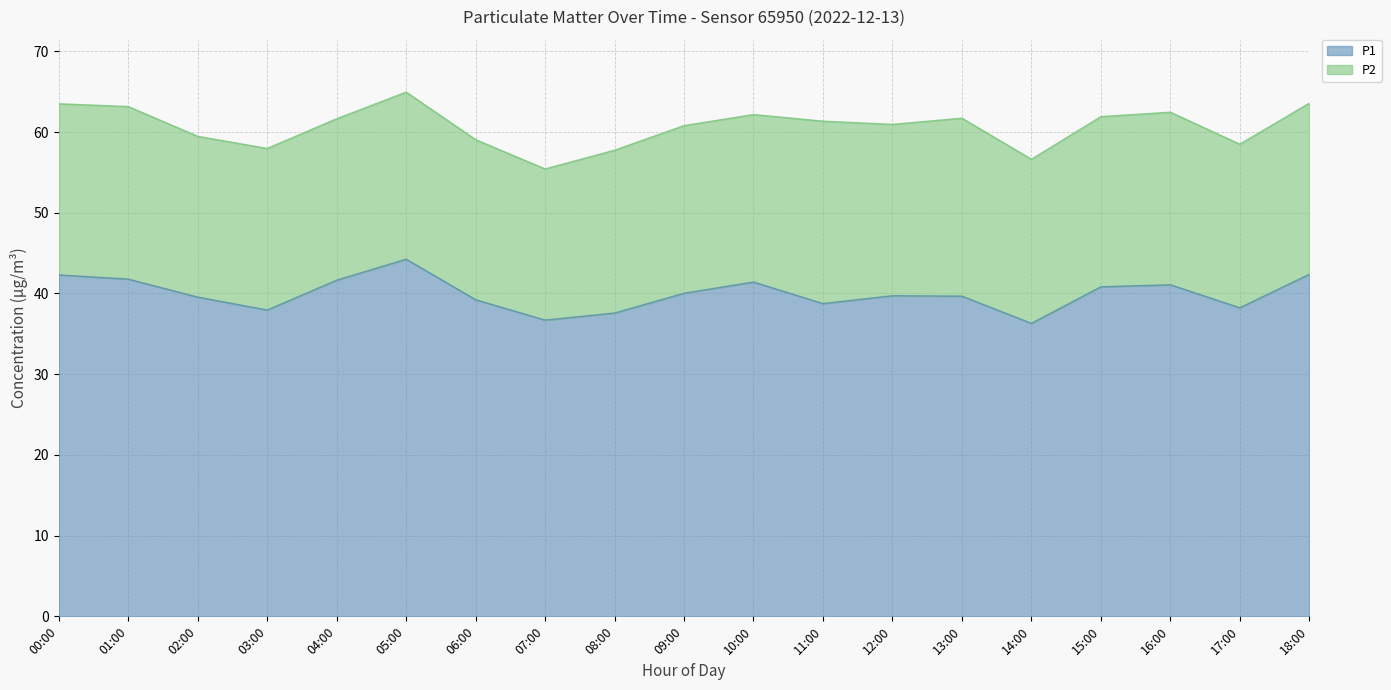

Where is the data nearest to the value 40?

09:00